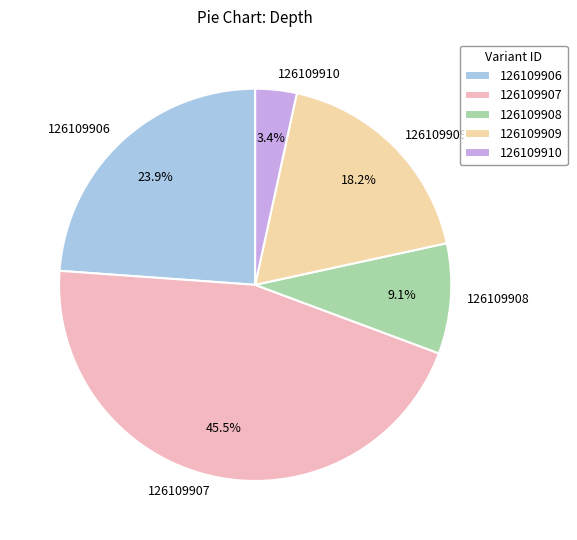

To the nearest percent, what percentage of the pie is 126109909?

18%